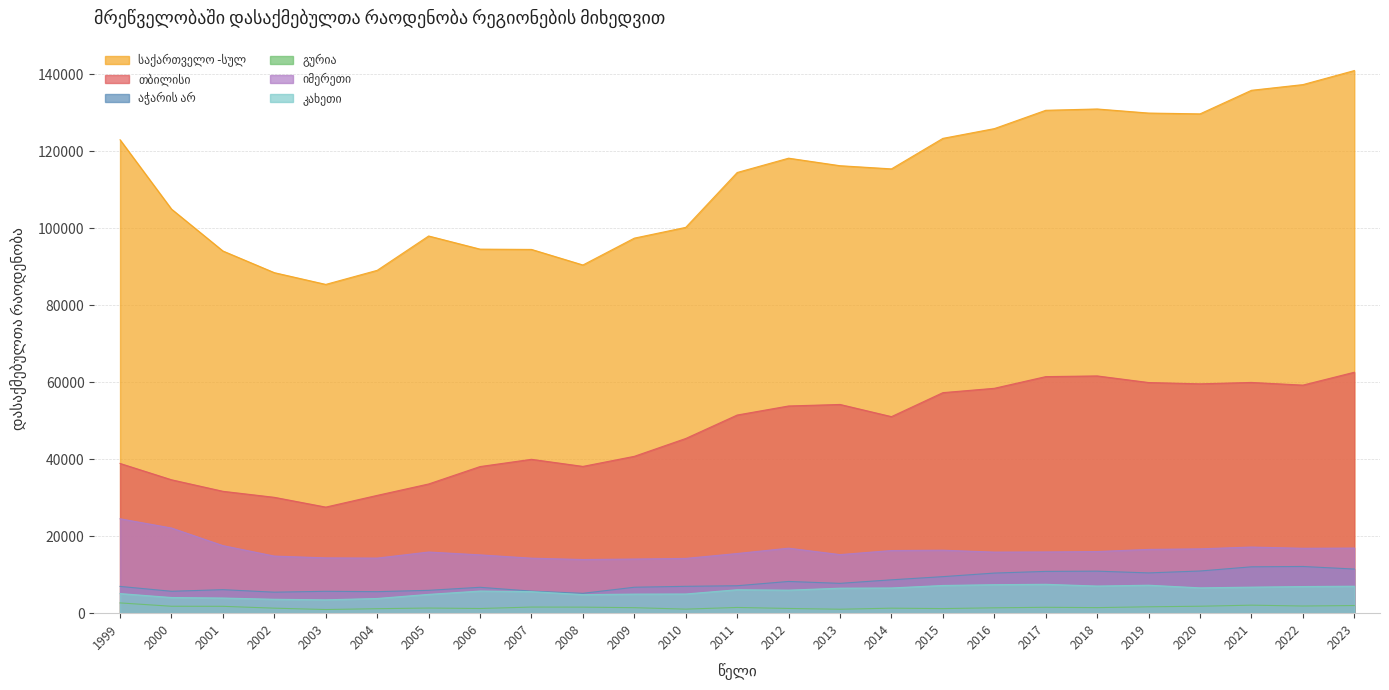

Which category has the highest value in the გურია series?

1999